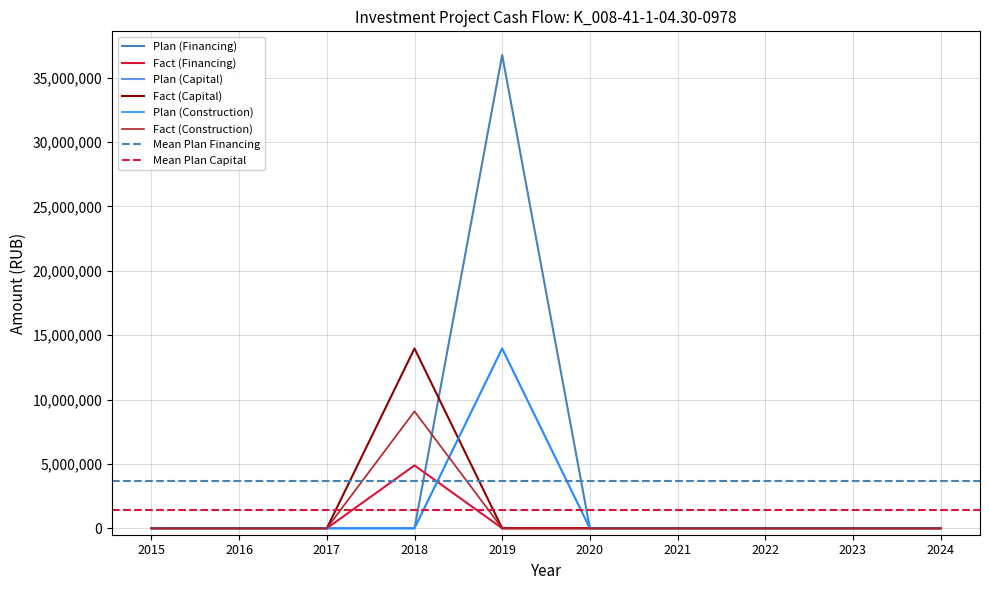

Rank the series at 2020 from highest to lowest value.

Plan (Financing), Fact (Financing), Plan (Capital), Fact (Capital), Plan (Construction), Fact (Construction)